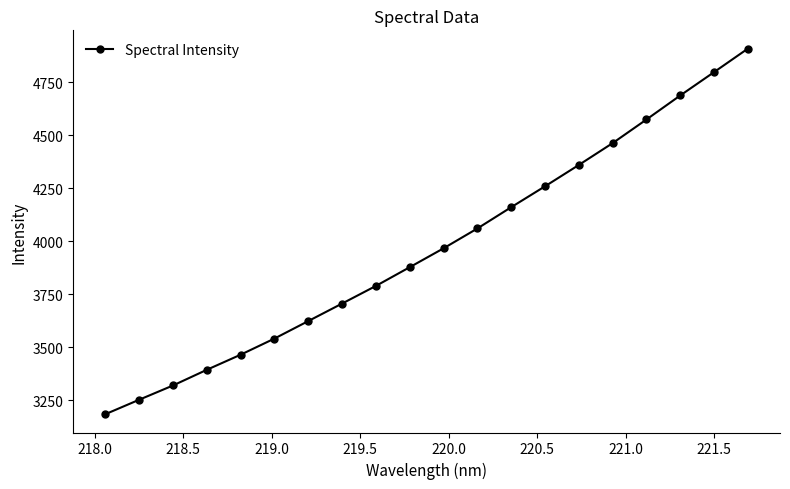

Reading left to right, list all the values displayed in this chart.

3184.6	3252.9	3320.2	3394.2	3465.4	3541.6	3624.1	3706.8	3790.0	3878.3	3967.3	4060.9	4161.3	4259.8	4360.5	4463.6	4574.9	4688.2	4798.4	4909.2